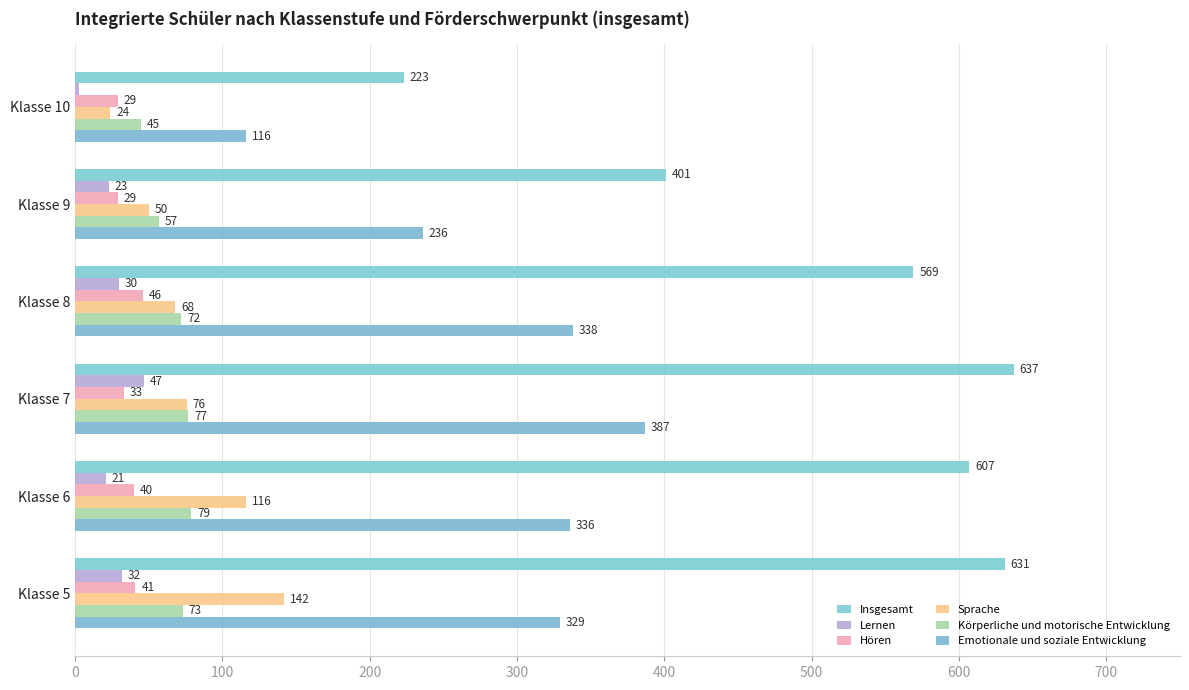

What are all the series names shown in the legend?

Insgesamt, Lernen, Hören, Sprache, Körperliche und motorische Entwicklung, Emotionale und soziale Entwicklung